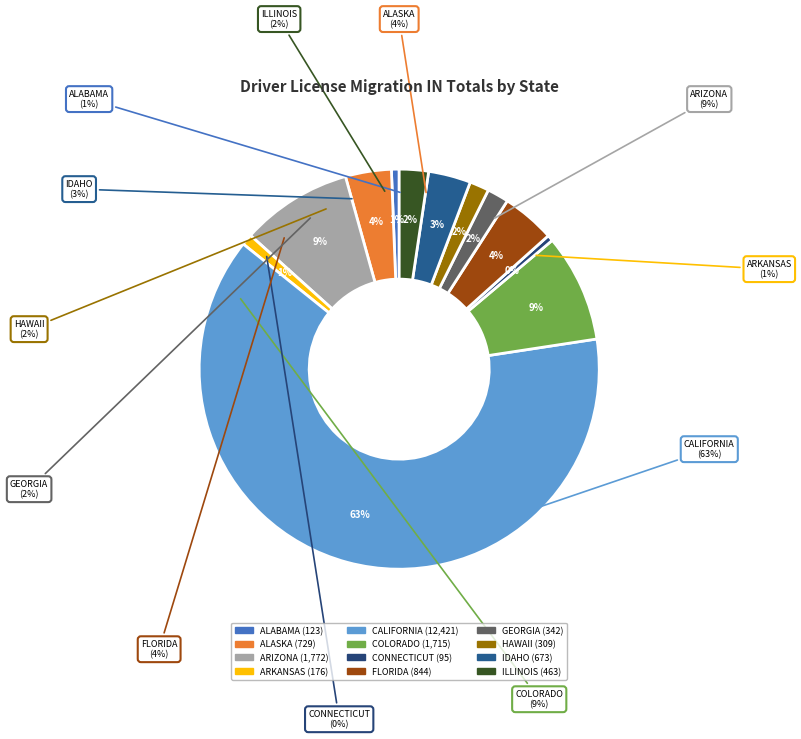

Count the number of slices in the pie.

12